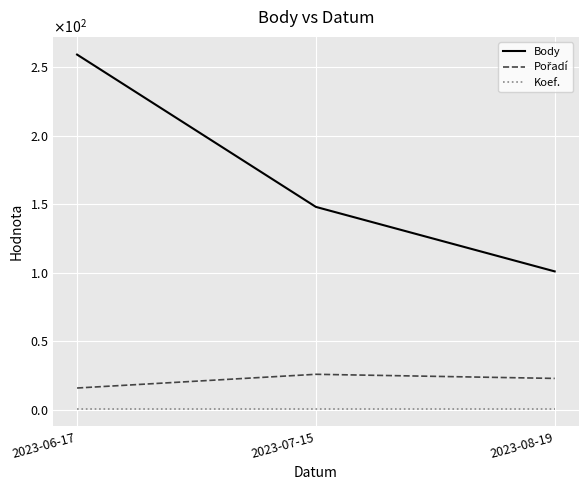

What is the label of the 2nd point from the left?

2023-07-15